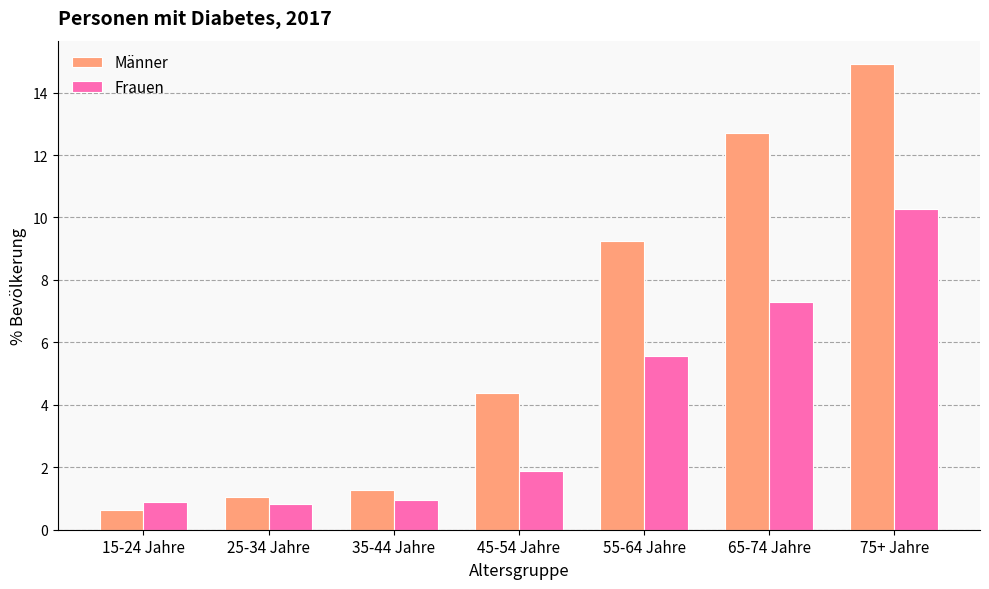

What is the total value across all series at 55-64 Jahre?

14.8